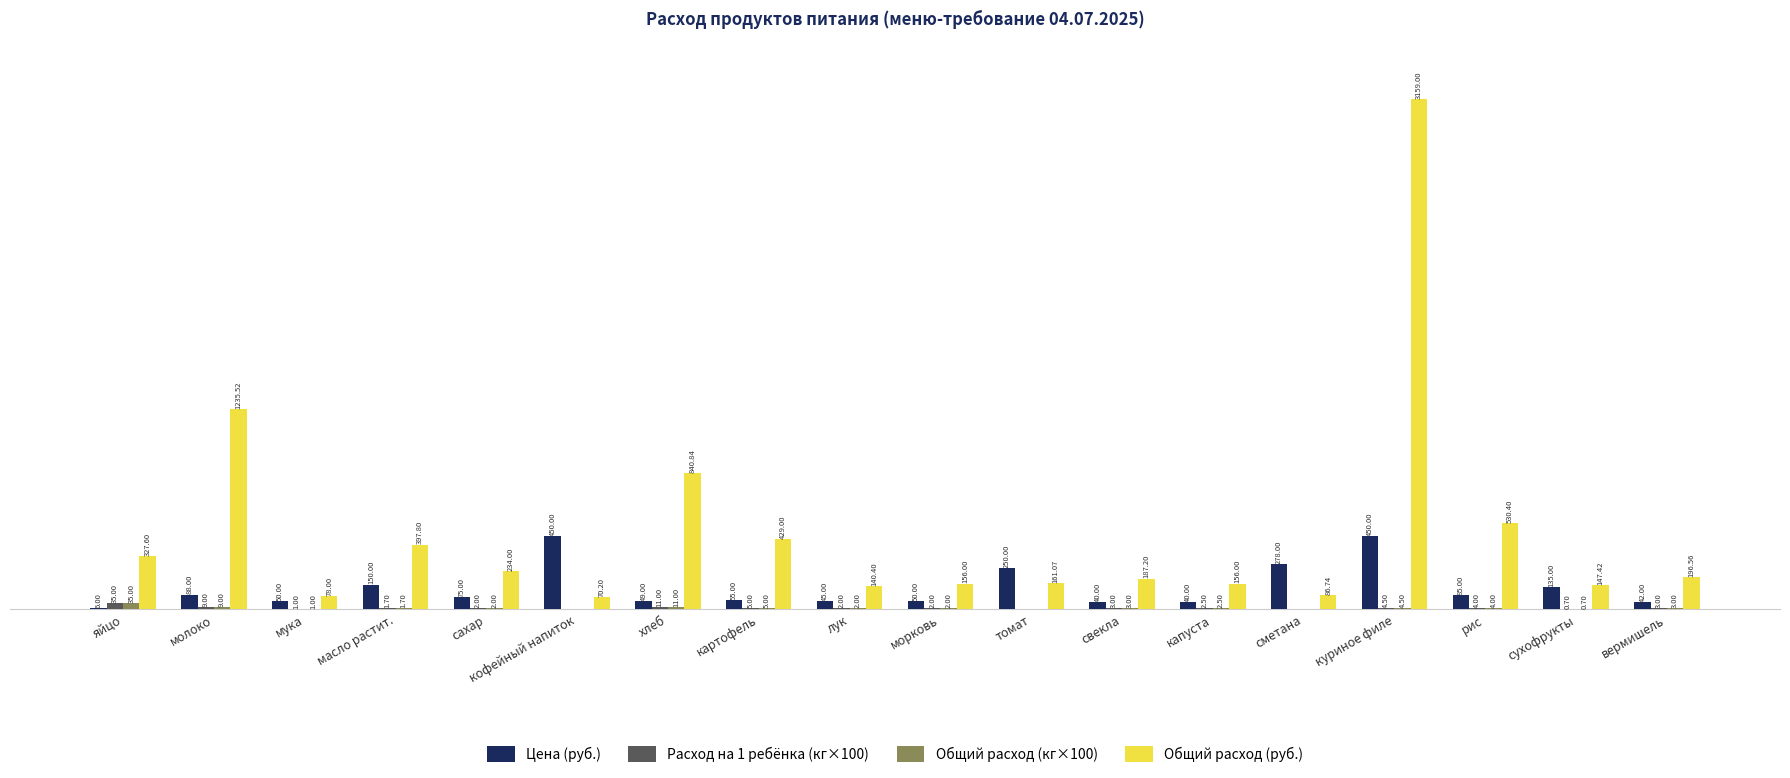

At which label is Общий расход (кг×100) closest to 17?

хлеб